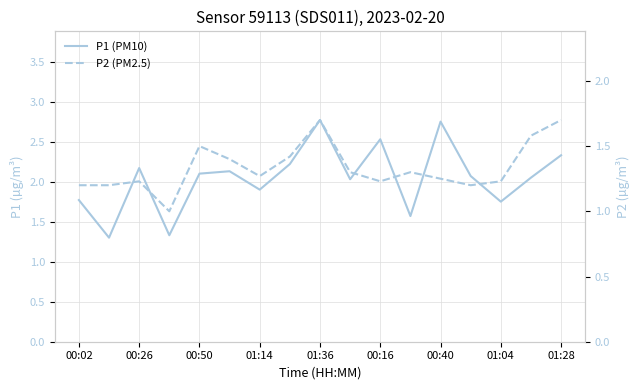

What is the label of the 8th point from the right?

9